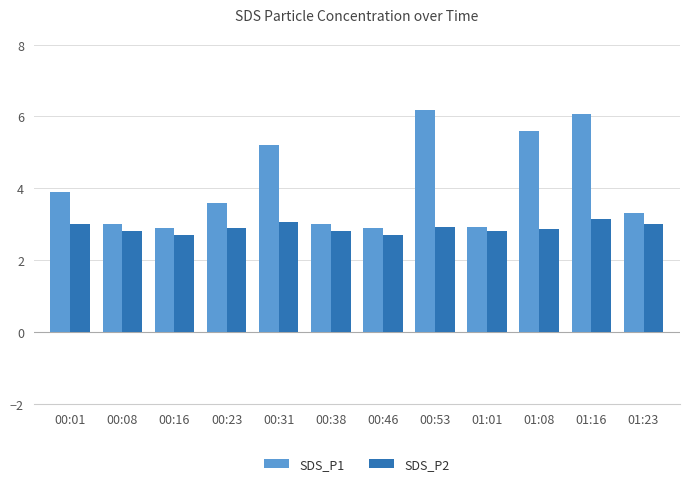

Reading left to right, list all the values displayed in this chart.

SDS_P1: 00:01=3.9	00:08=3.0	00:16=2.9	00:23=3.6	00:31=5.2	00:38=3.0	00:46=2.9	00:53=6.2	01:01=2.9	01:08=5.6	01:16=6.1	01:23=3.3
SDS_P2: 00:01=3.0	00:08=2.8	00:16=2.7	00:23=2.9	00:31=3.1	00:38=2.8	00:46=2.7	00:53=2.9	01:01=2.8	01:08=2.9	01:16=3.1	01:23=3.0